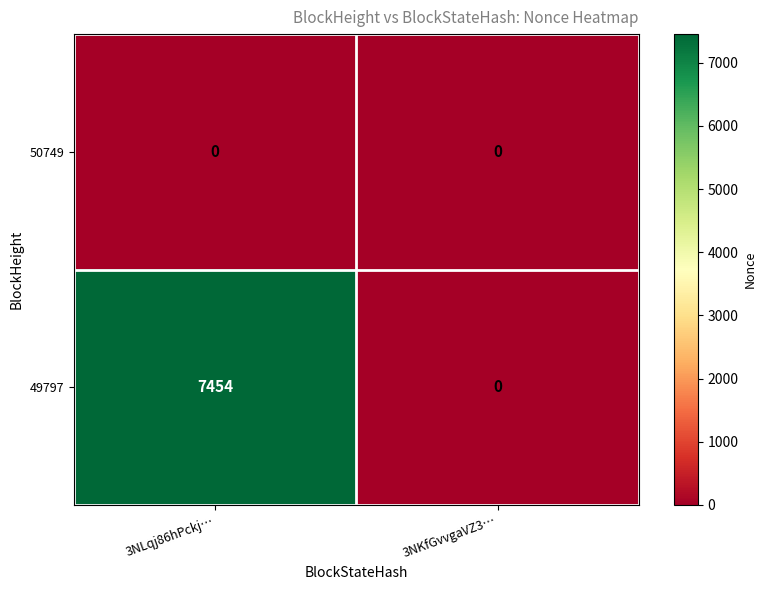

Is it true that 49797 equals 12702 at 3NLqj86hPckj…?

False